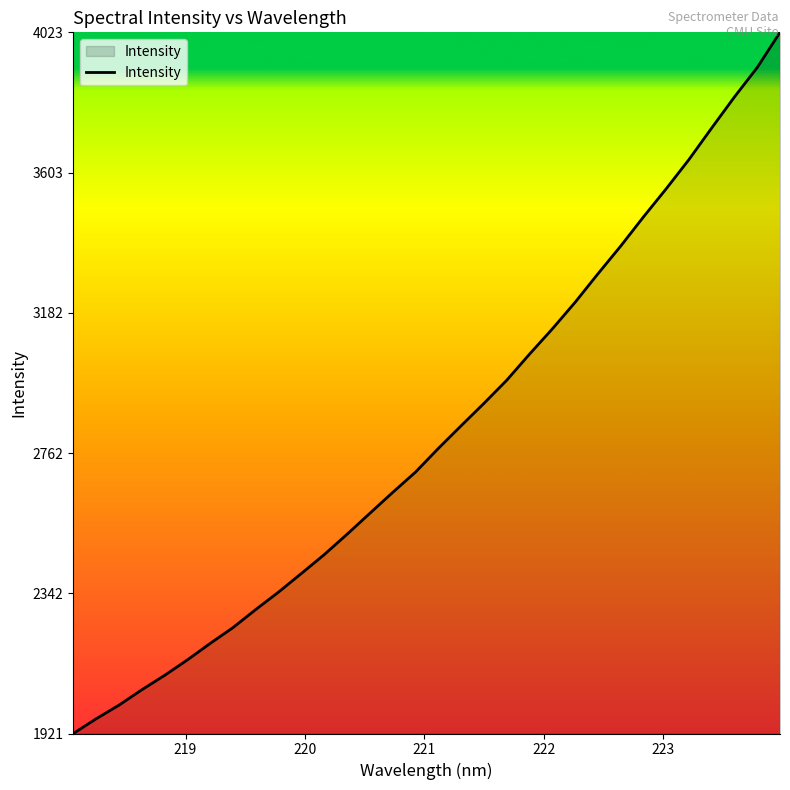

How many values are below 2775?

16